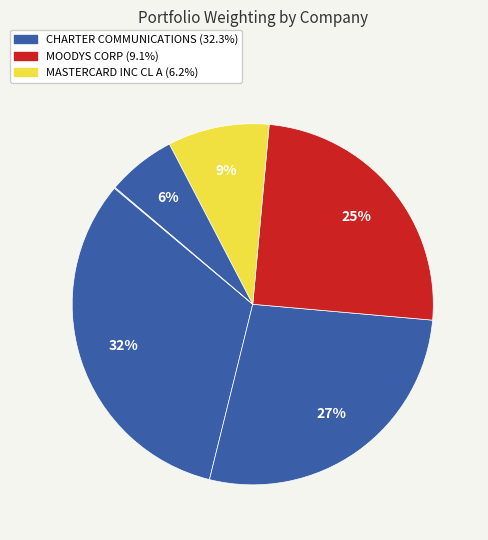

What is the largest slice in the pie chart?

CHARTER COMMUNICATIONS